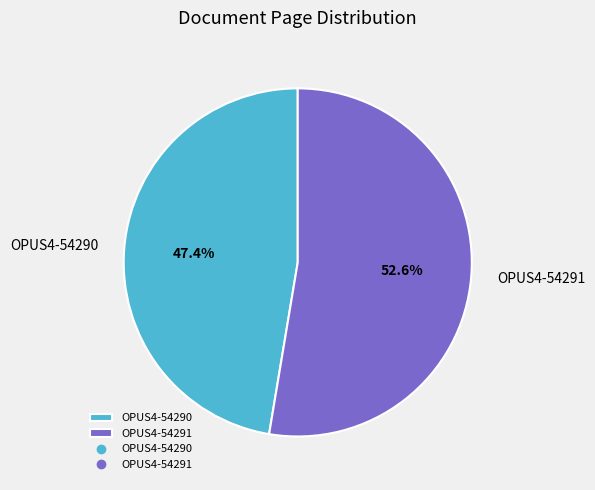

Is there a majority slice in this chart?

Yes